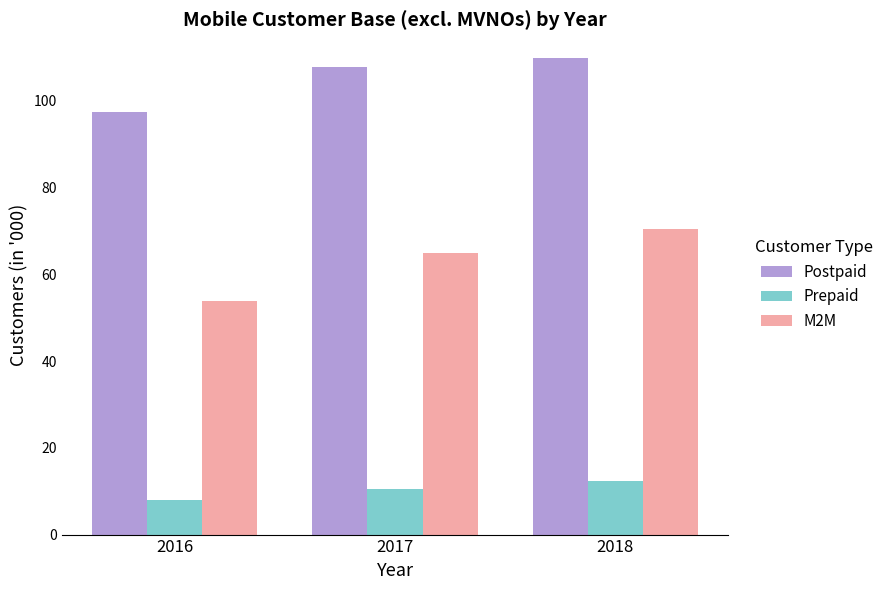

What is the sum of all Postpaid values?

314.8